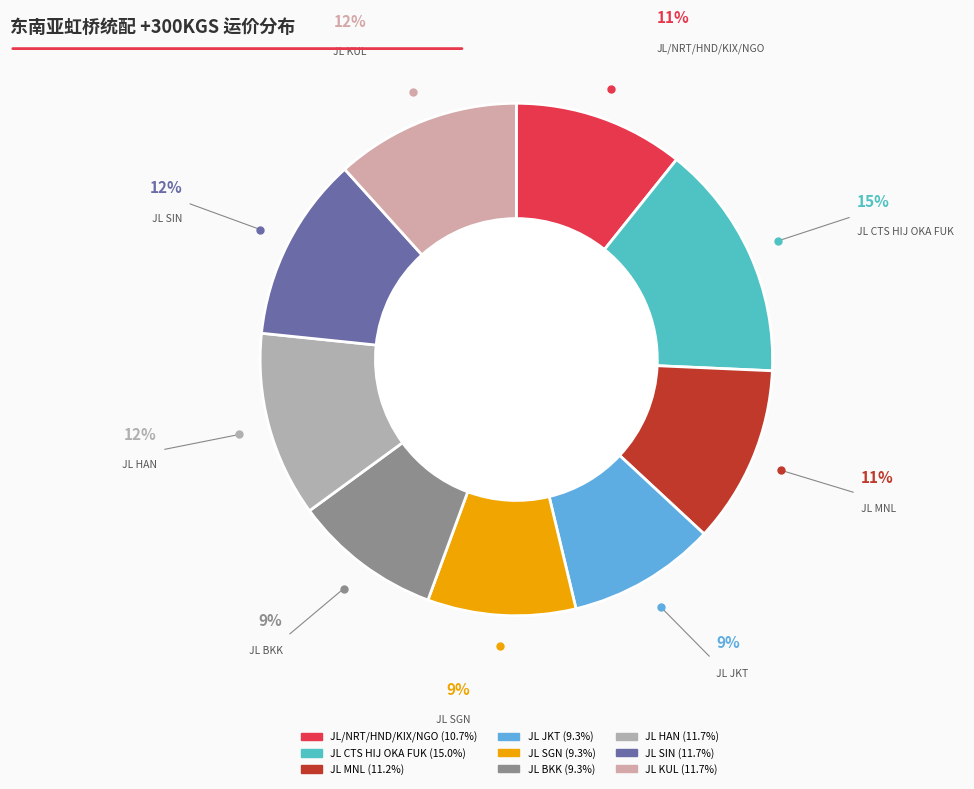

Is the sum of JL/NRT/HND/KIX/NGO and JL KUL greater than half?

No